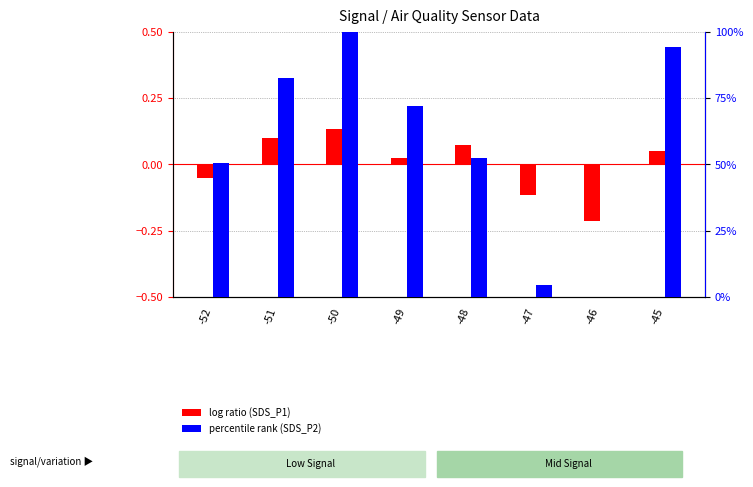

Which label corresponds to the largest value in the chart?

-50